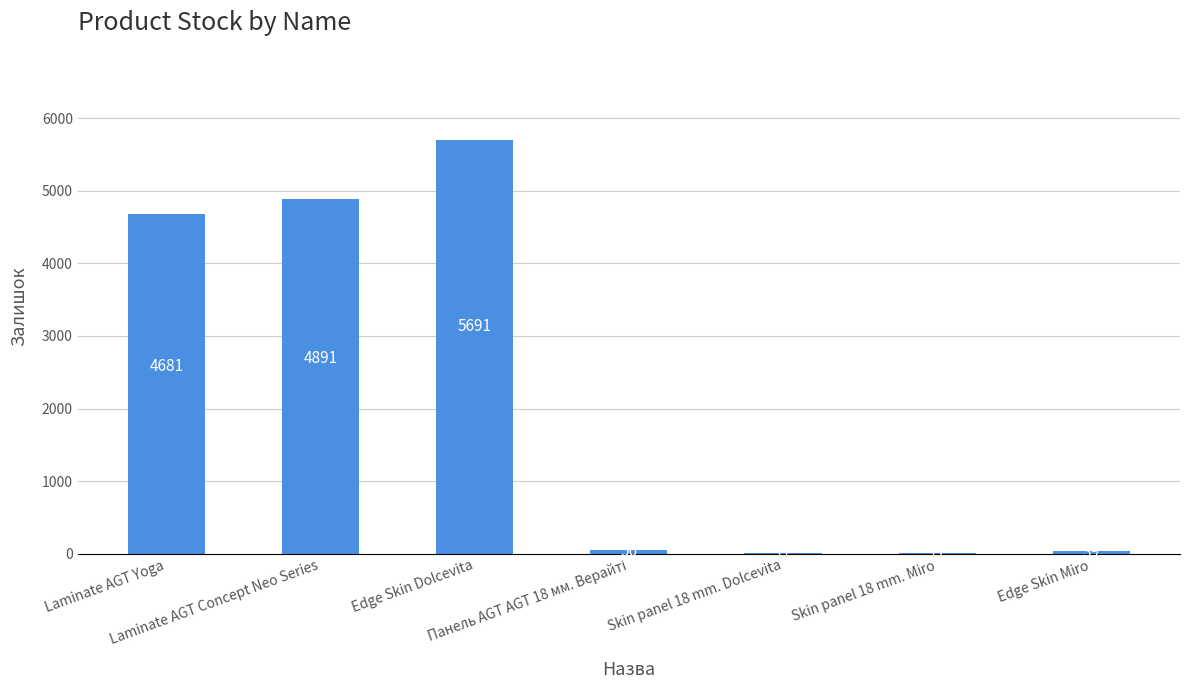

What is the sum of all values?

15386